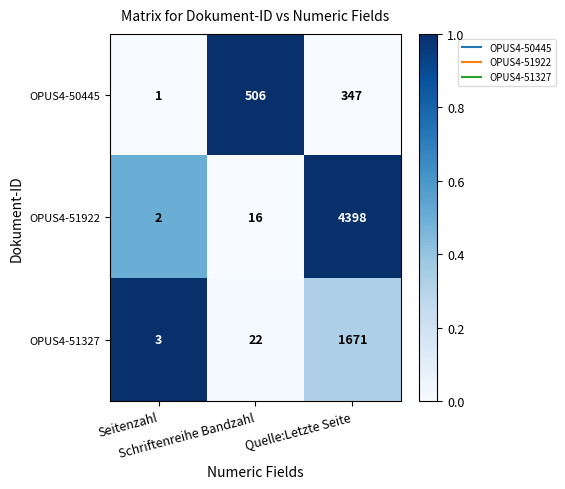

List the series in order of their peak value, lowest first.

OPUS4-50445, OPUS4-51327, OPUS4-51922